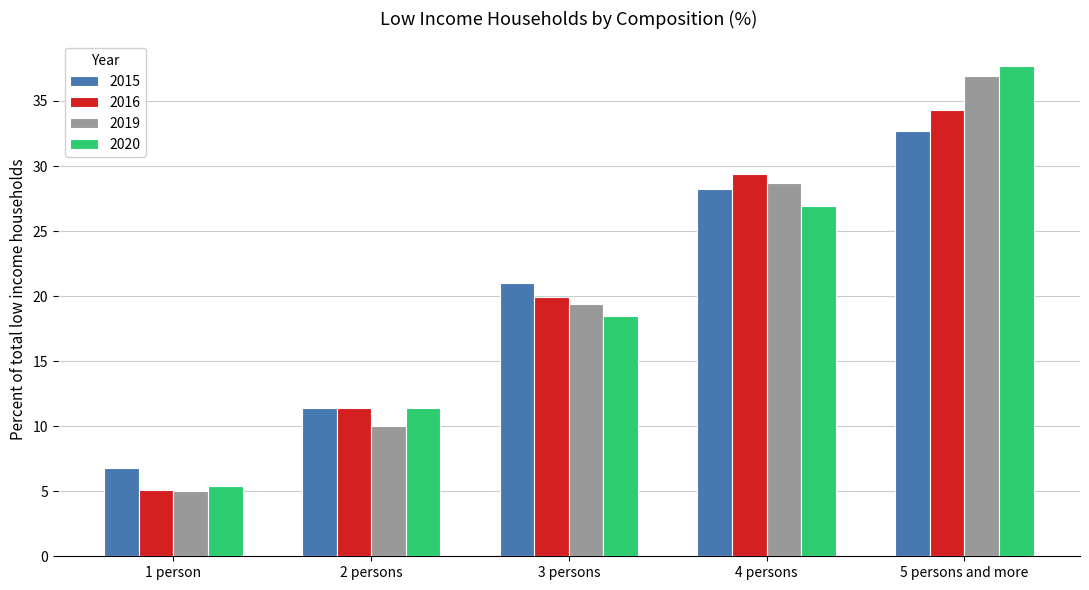

What is the difference between the second highest and second lowest values in the 2019 series?

18.7